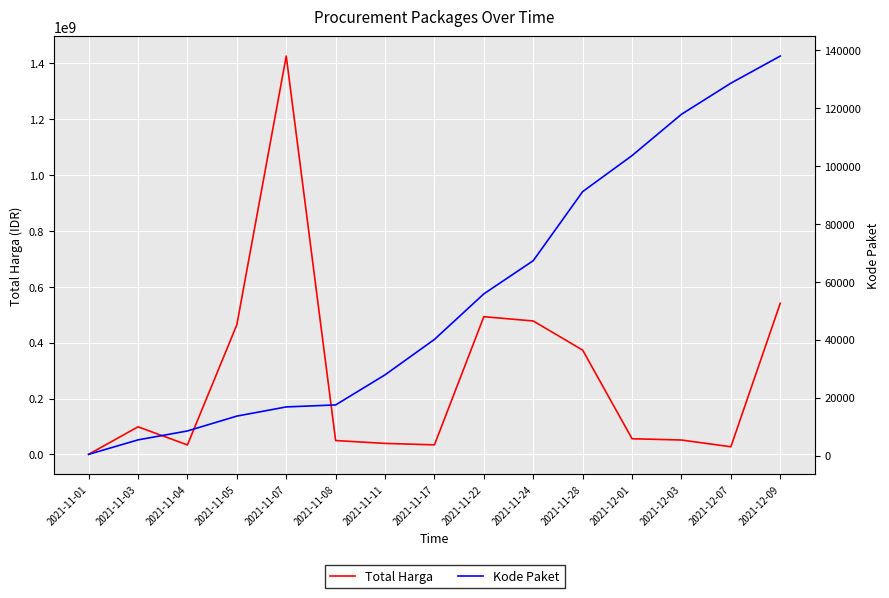

What is the average value of the Kode Paket series?

55490